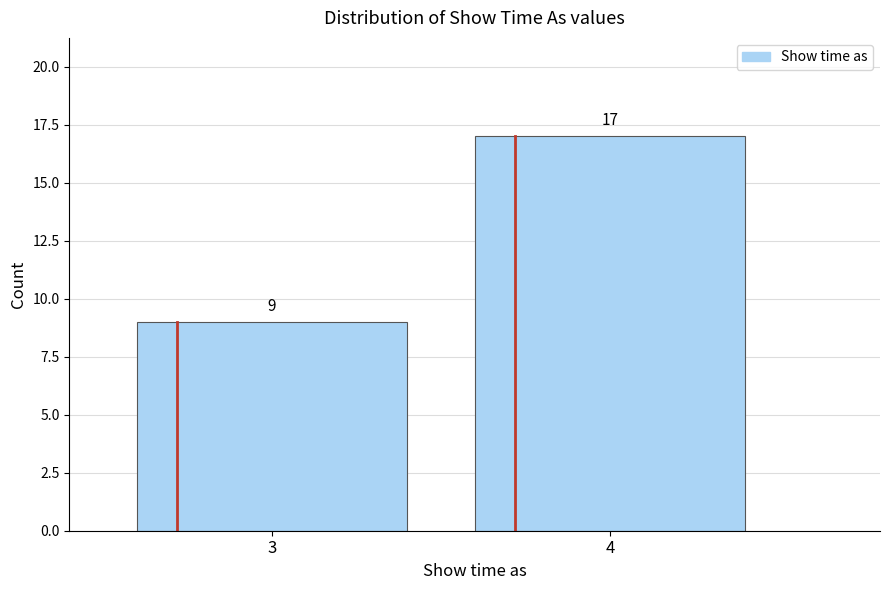

Reading left to right, transcribe all the data shown in this chart.

3=9	4=17